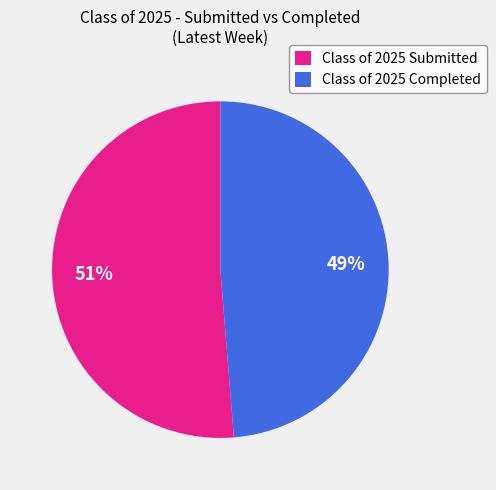

True or false: Class of 2025 Completed accounts for 49% of the total.

True